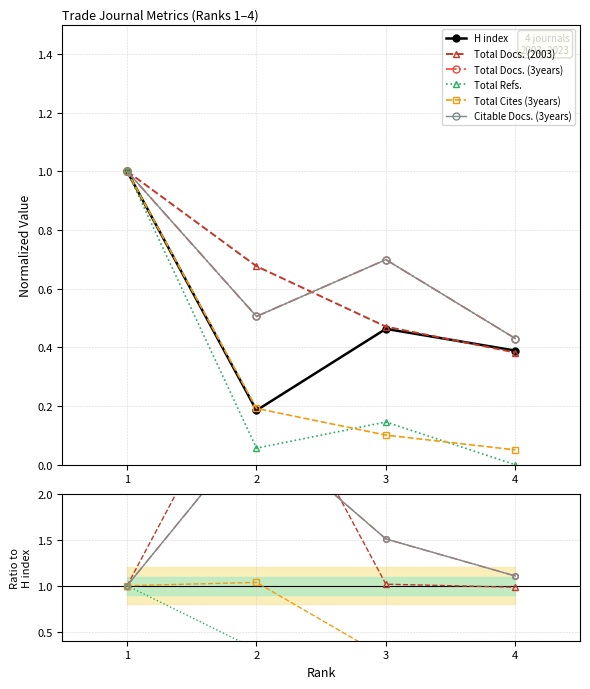

How many series are shown in this chart?

6